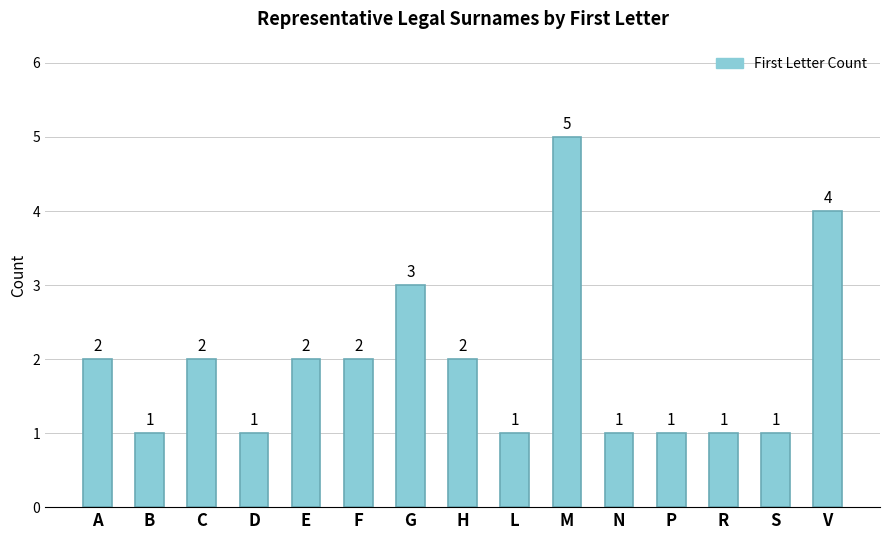

What is the change in value from M to S?

-4